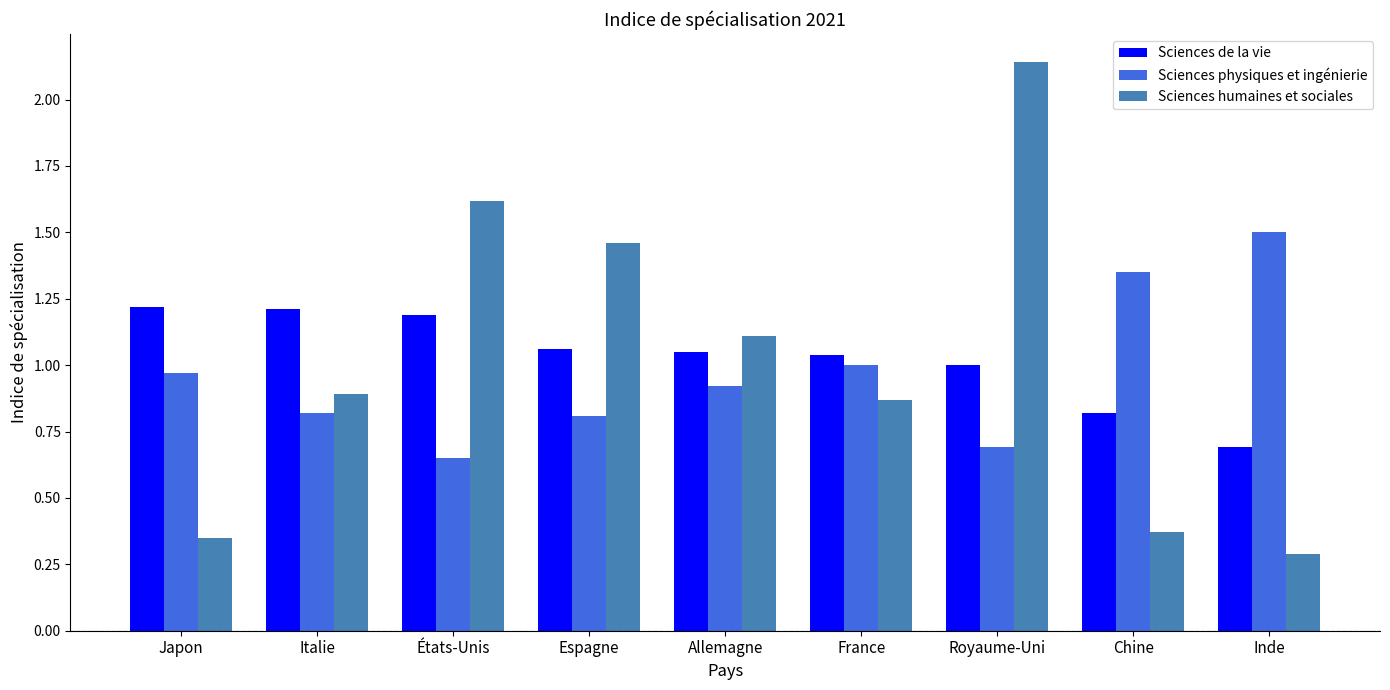

What is the sum of all Sciences humaines et sociales values?

9.1